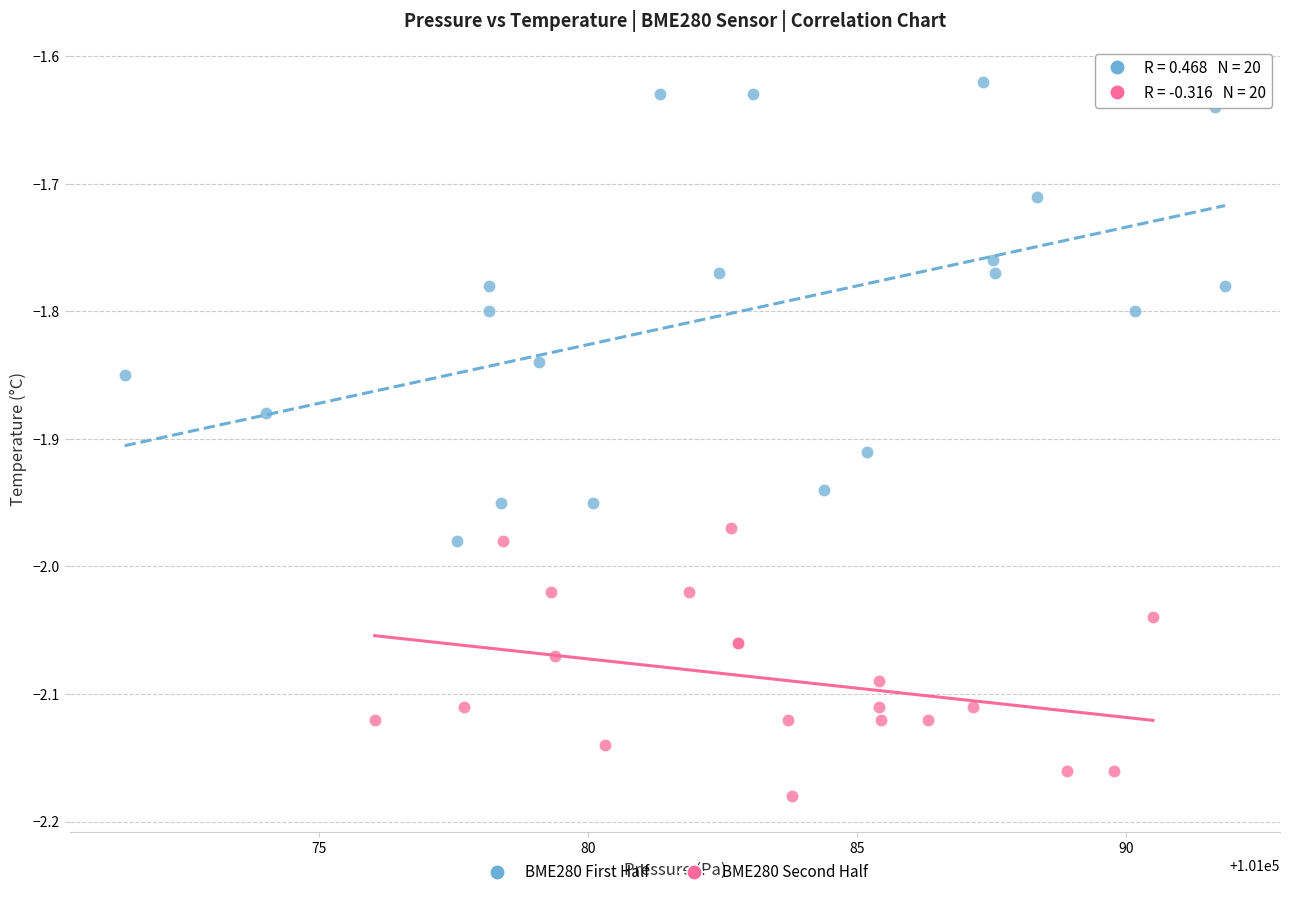

Which series has the widest spread of Y values?

BME280 First Half